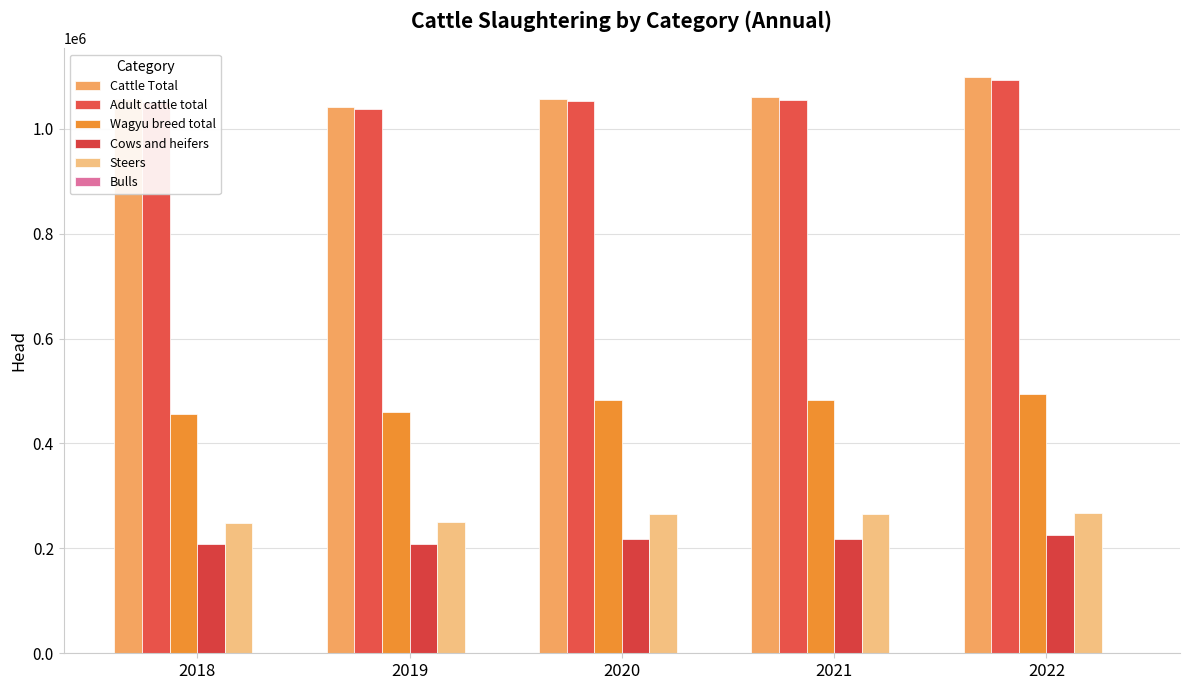

What is the difference between the maximum and second lowest values in the Adult cattle total series?

41102